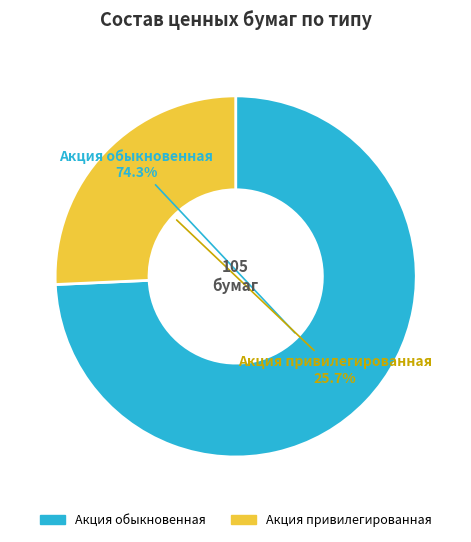

How many slices are in this pie chart?

2